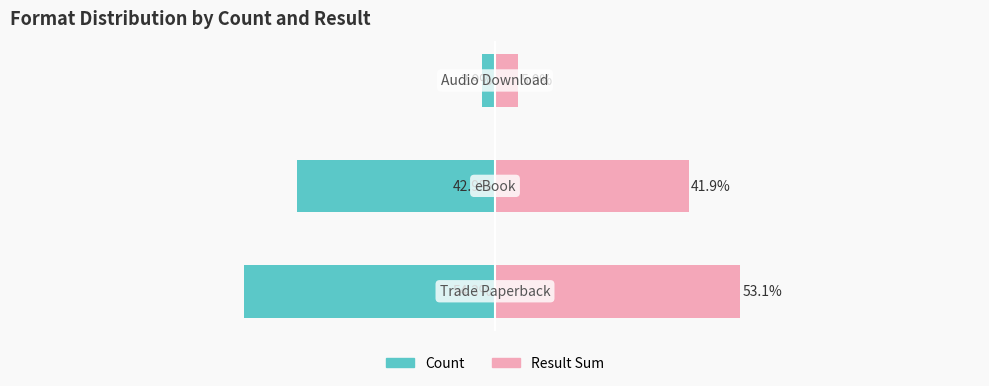

Between 0 and 2, which series saw the biggest shift?

Count (% of total)